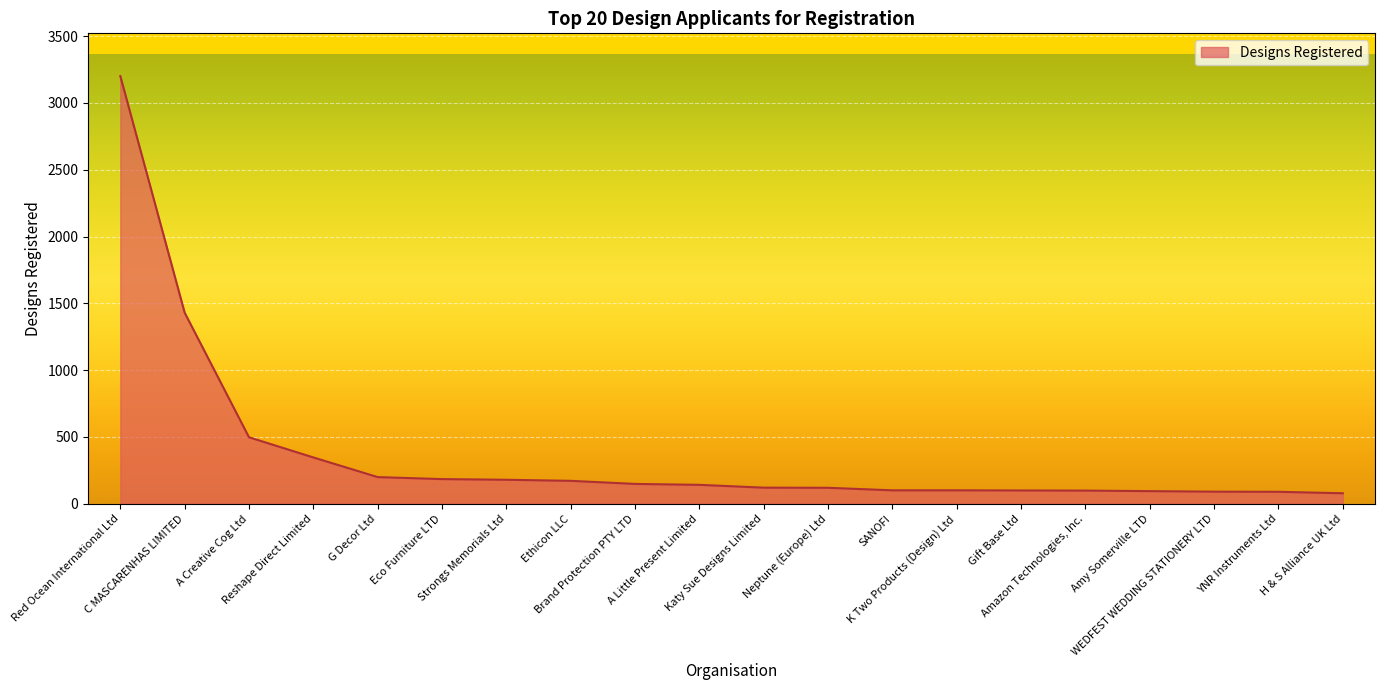

Count the number of data series in this chart.

1